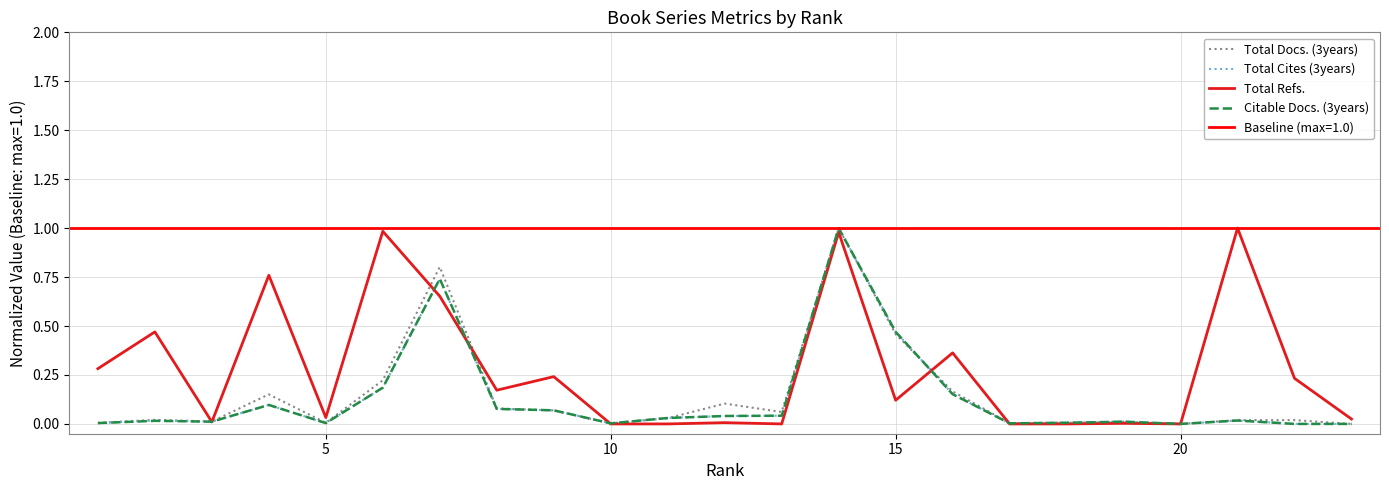

What is the value of the Citable Docs. (3years) point at the 4th from the left?

0.1